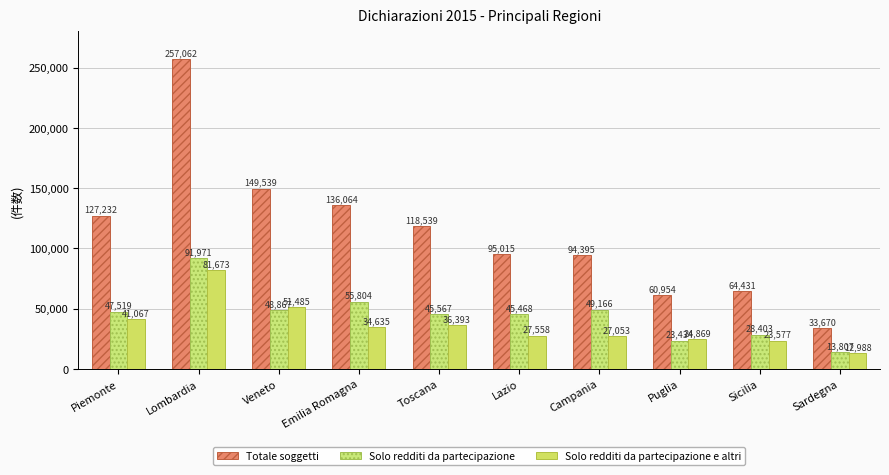

Between Lombardia and Toscana, which series saw the biggest shift?

Totale soggetti